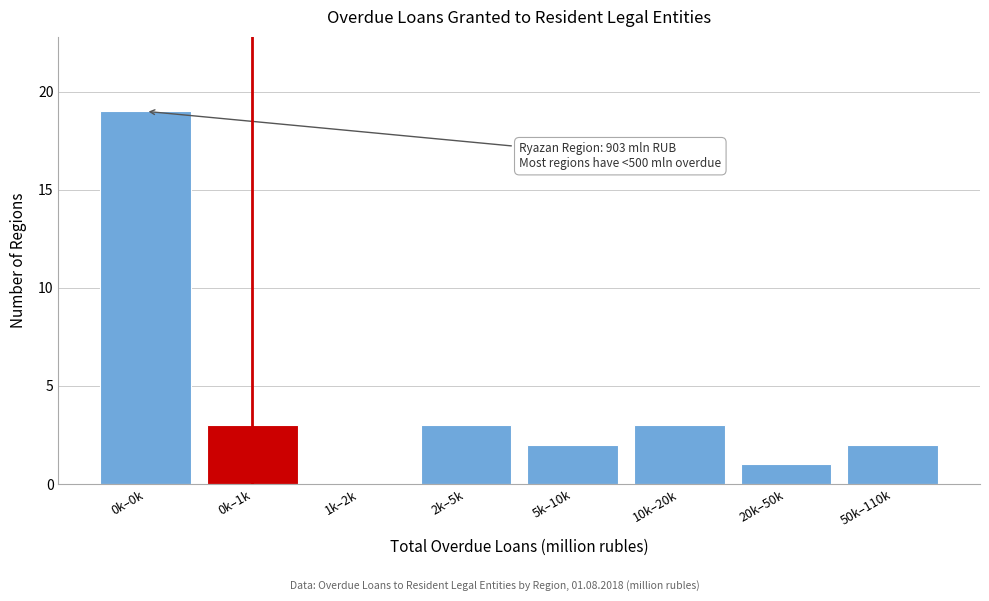

Reading left to right, list all the values displayed in this chart.

0k–0k=19	0k–1k=3	1k–2k=0	2k–5k=3	5k–10k=2	10k–20k=3	20k–50k=1	50k–110k=2